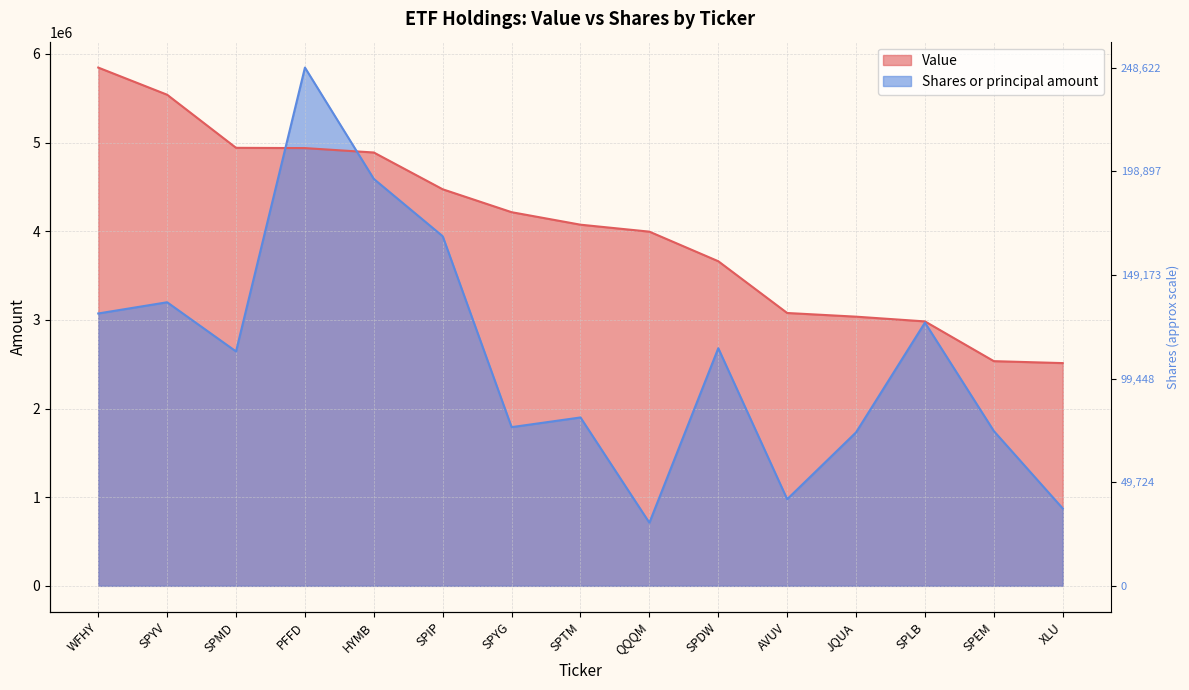

Which category has the lowest value in the Shares or principal amount series?

QQQM